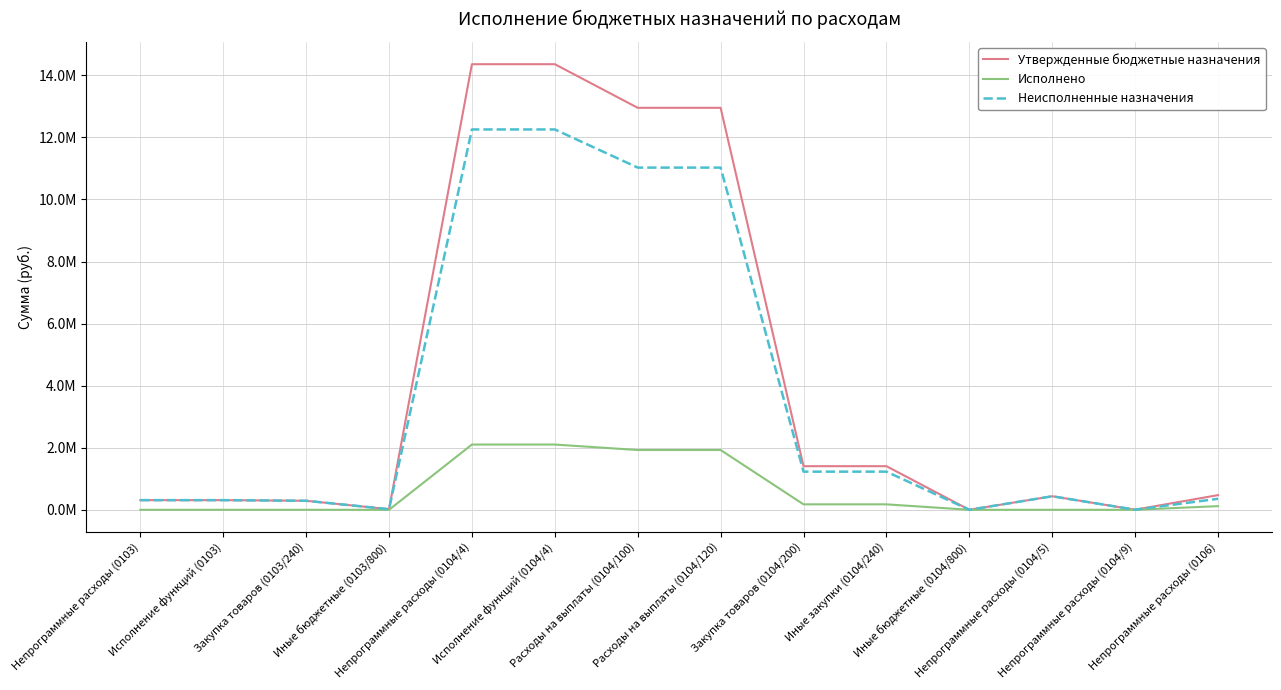

What is the maximum value for Исполнено?

2102844.7